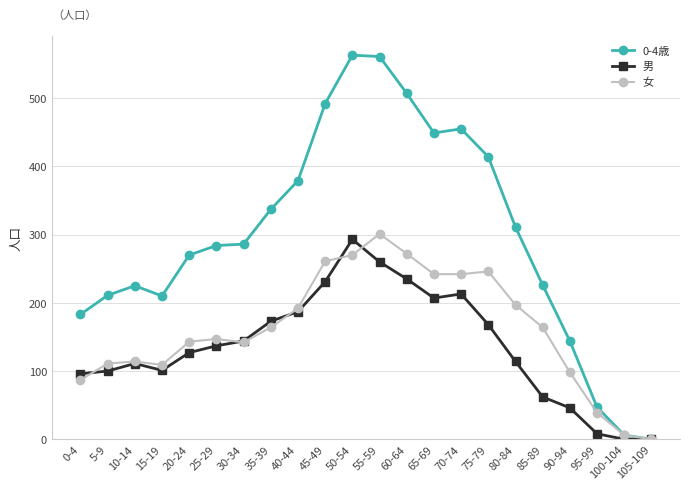

How many lines are shown in the chart?

3